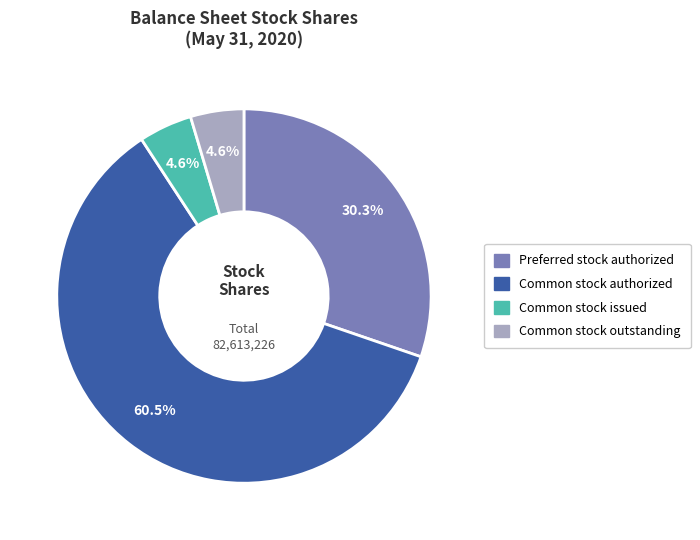

What portion of the pie excludes Common stock issued?

95.4%